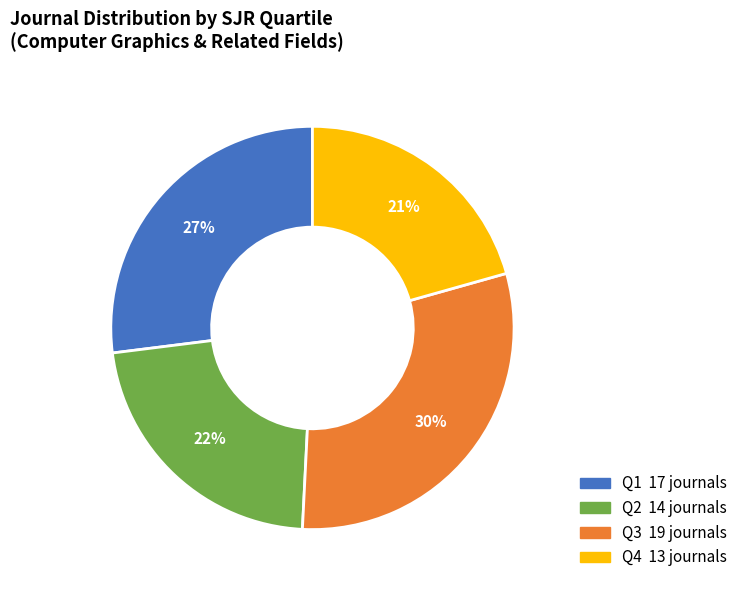

What is the smallest slice in the pie chart?

Q4